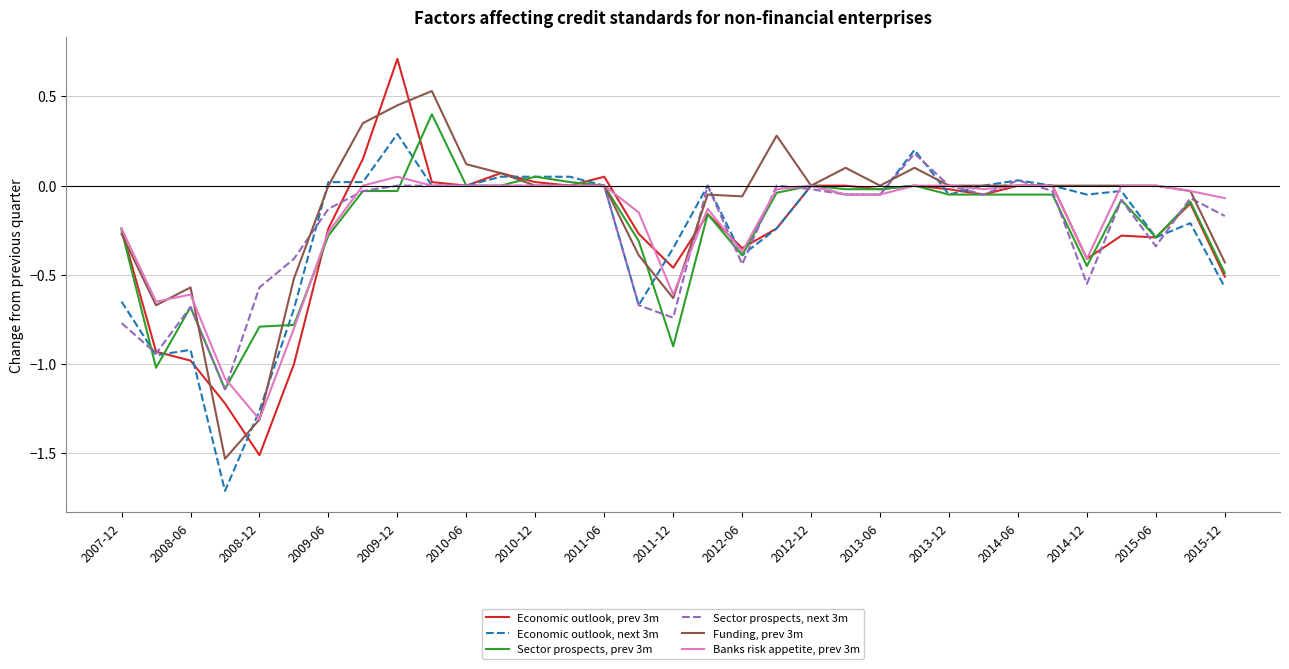

True or false: Sector prospects, next 3m has more than 1 interior local peaks.

True